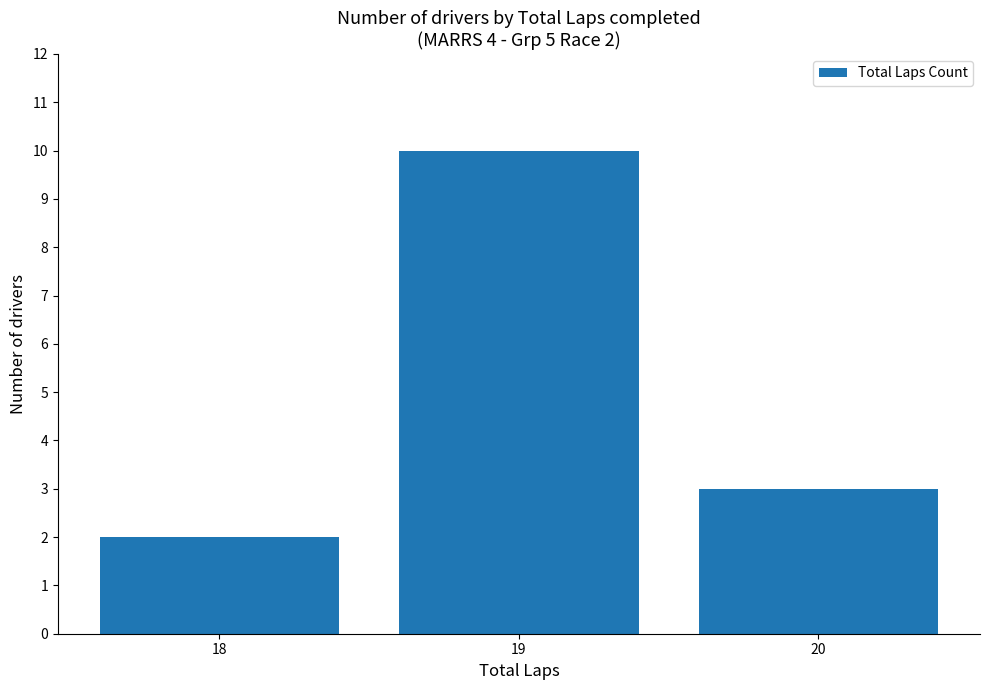

What is the value of the 2nd bar from the left?

10